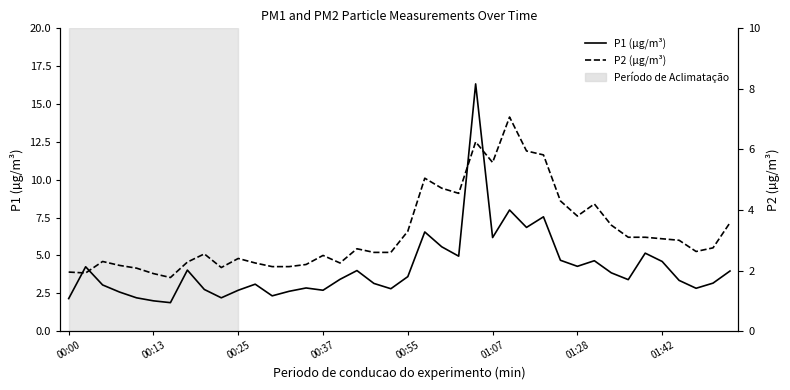

What are all the series names shown in the legend?

P1 (µg/m³), P2 (µg/m³)